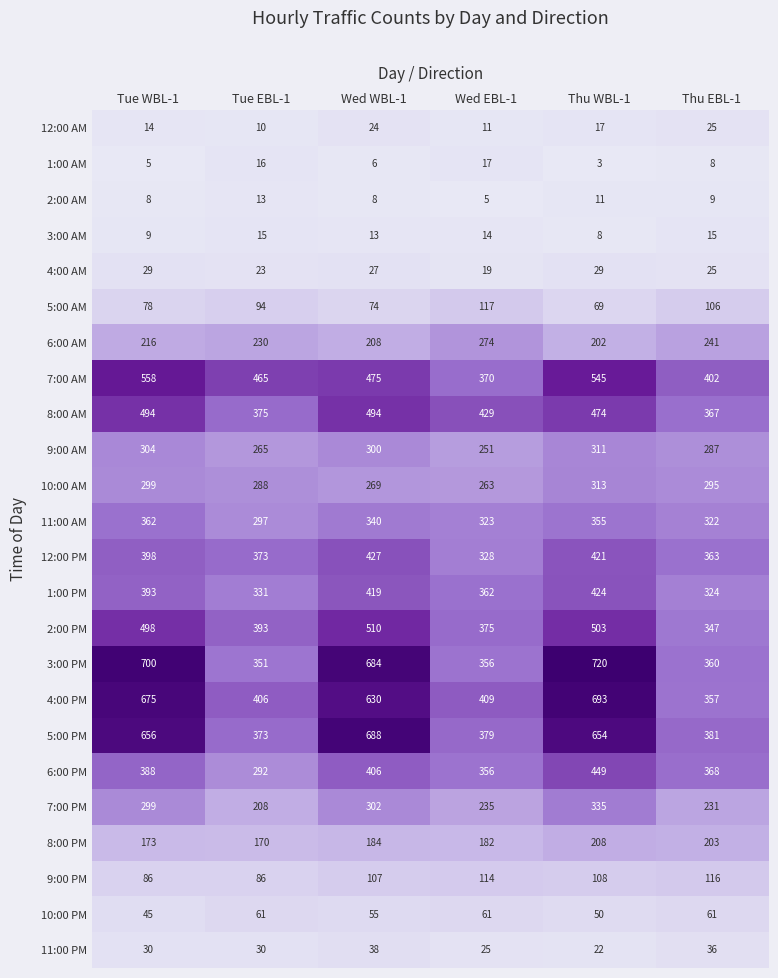

Count the number of categories in the chart.

6